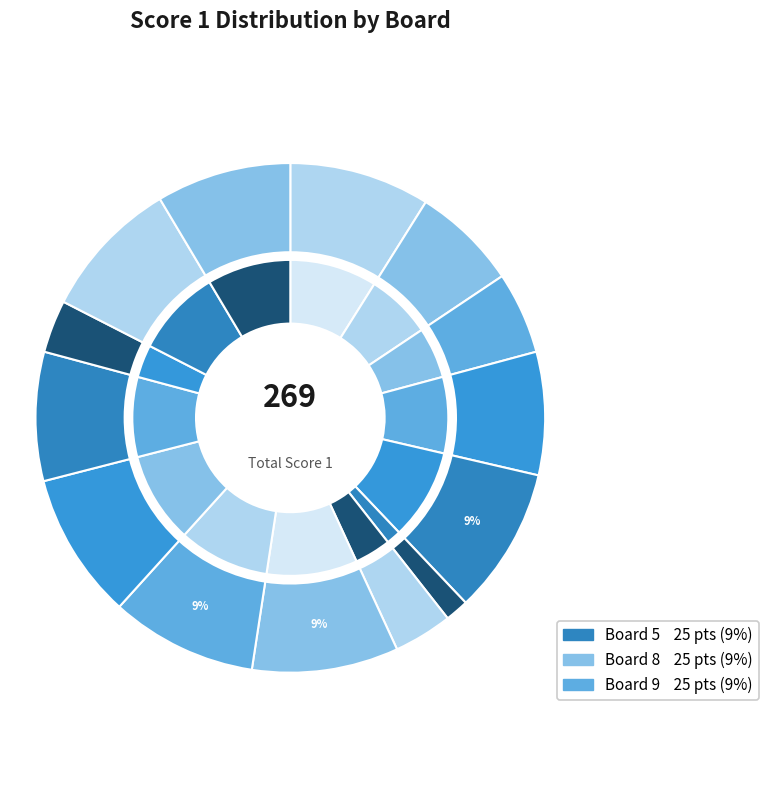

Which has a higher value, Board 11 or Board 7?

Board 11